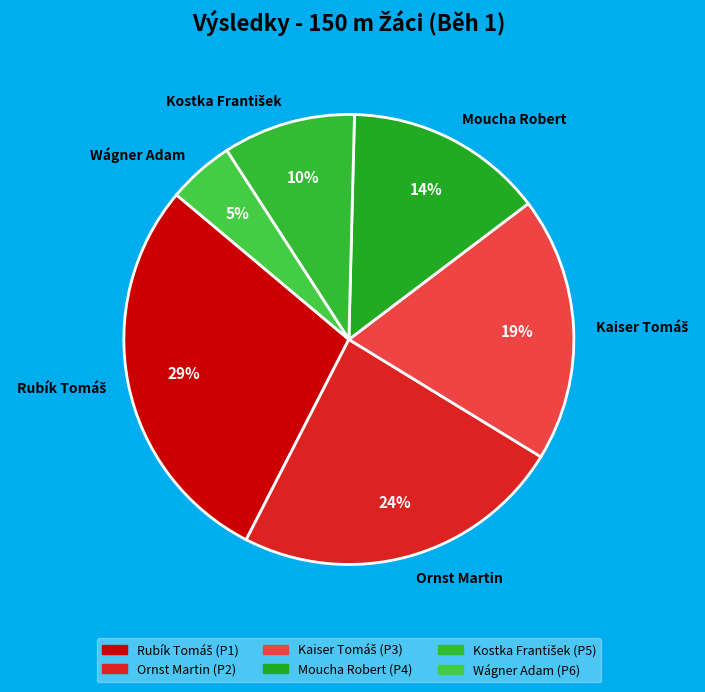

Does any single category account for the majority?

No